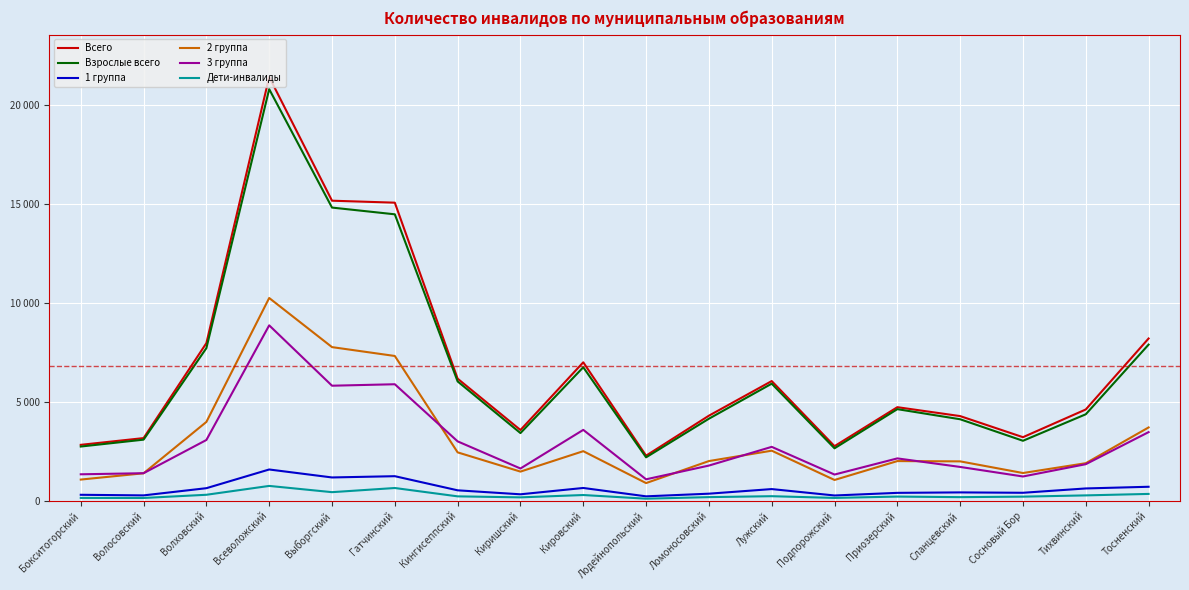

What is the average value of the 2 группа series?

3087